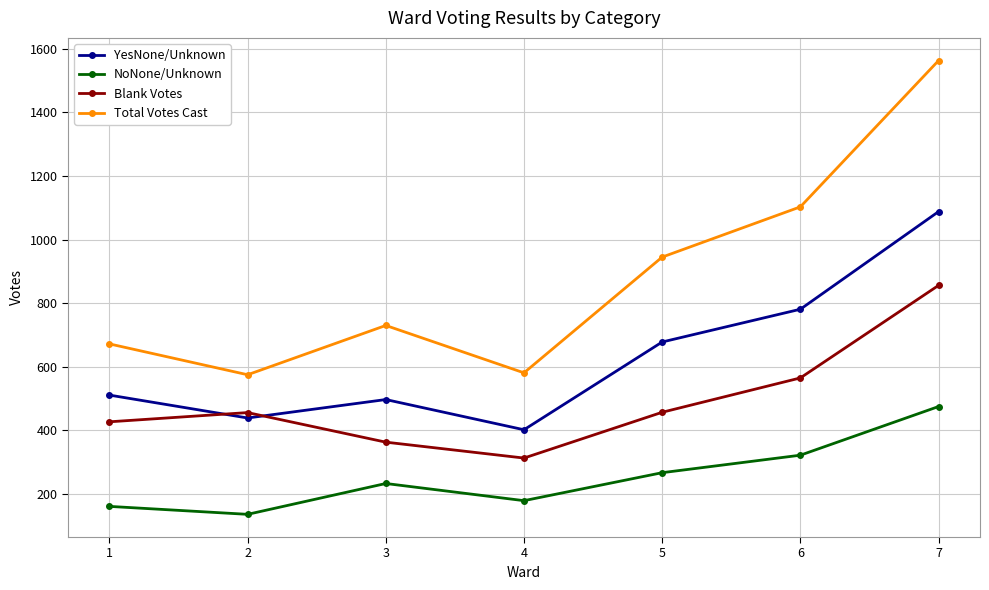

What is the difference between the NoNone/Unknown values at 7 and 1?

314